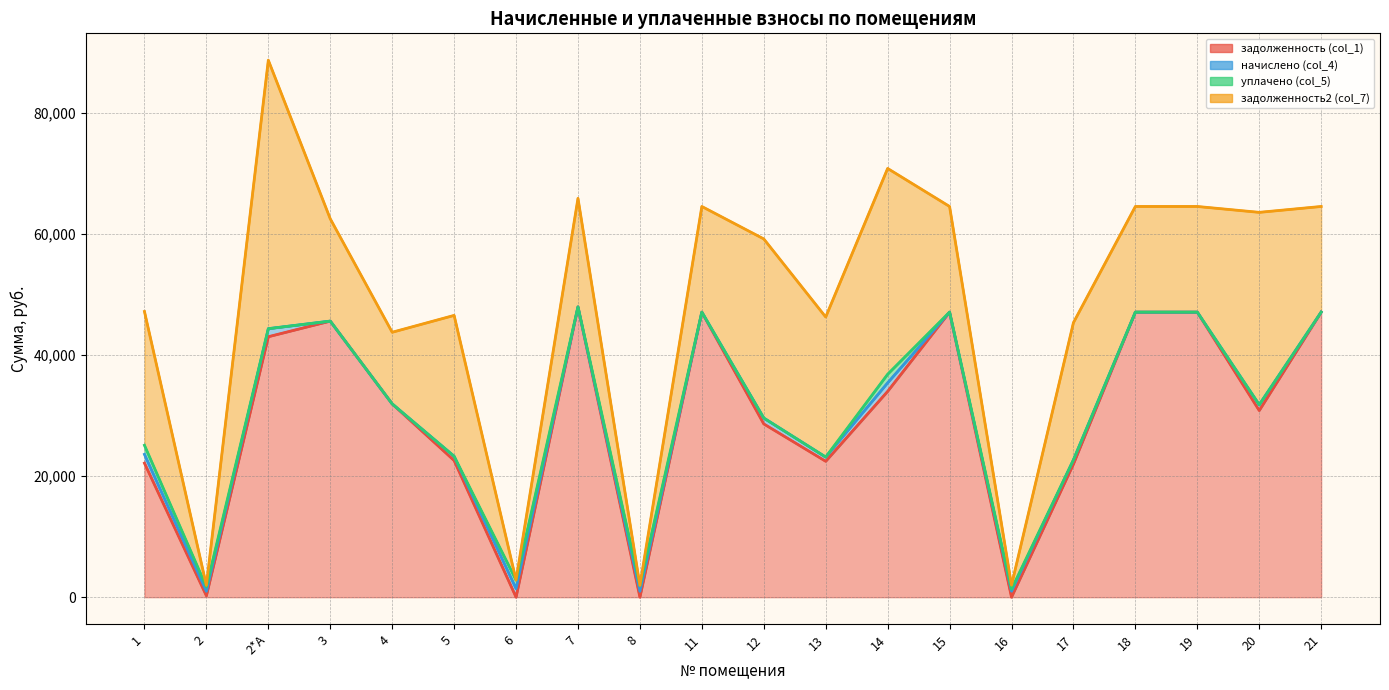

Where is the first local minimum for задолженность2 (col_7)?

2